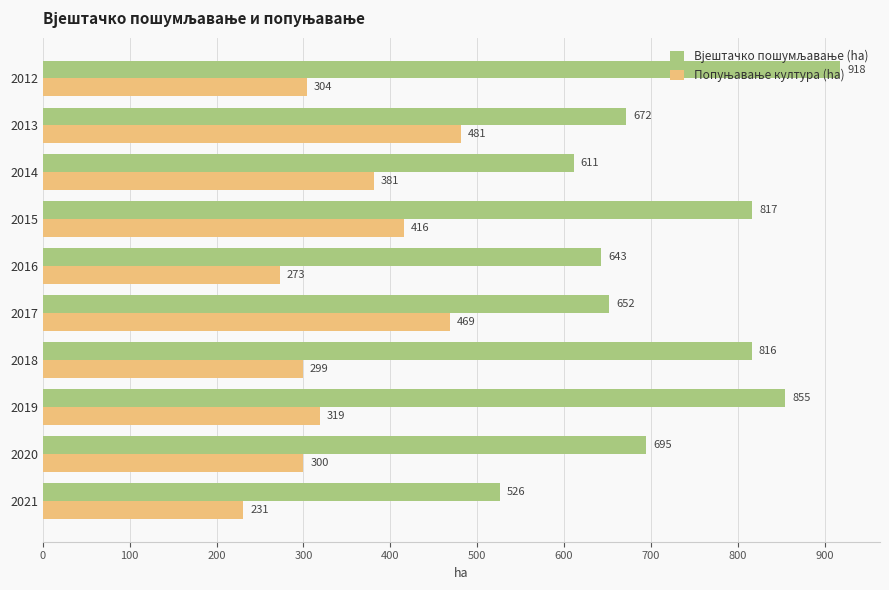

At which category does the chart reach its minimum across all series?

2021